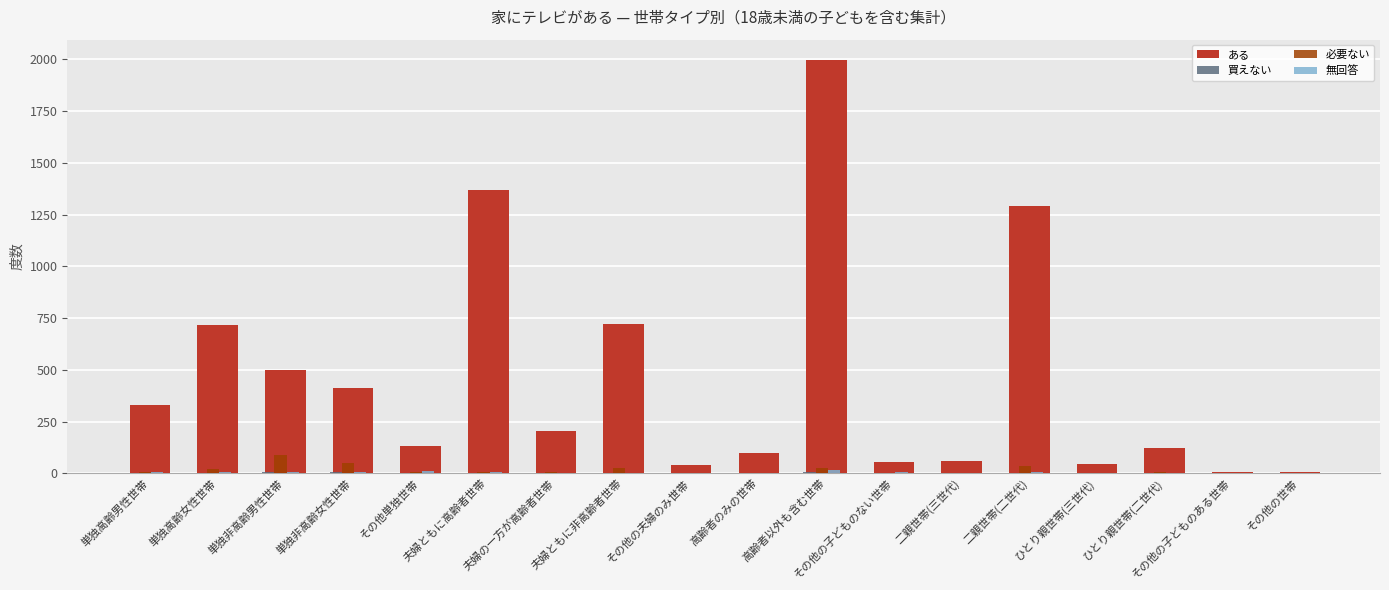

What is the greatest value displayed?

1996